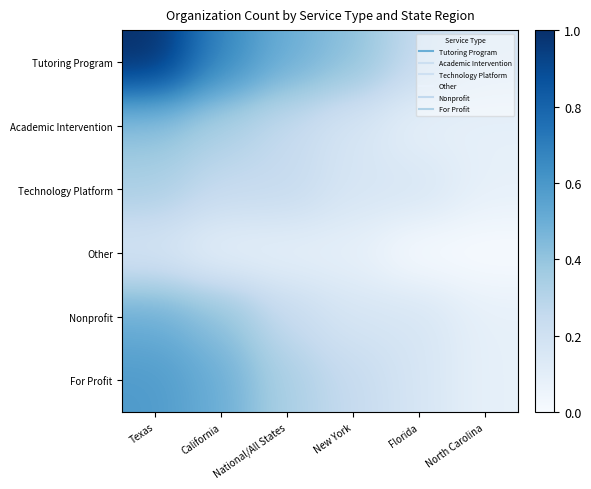

Between Florida and National/All States, which is larger?

National/All States